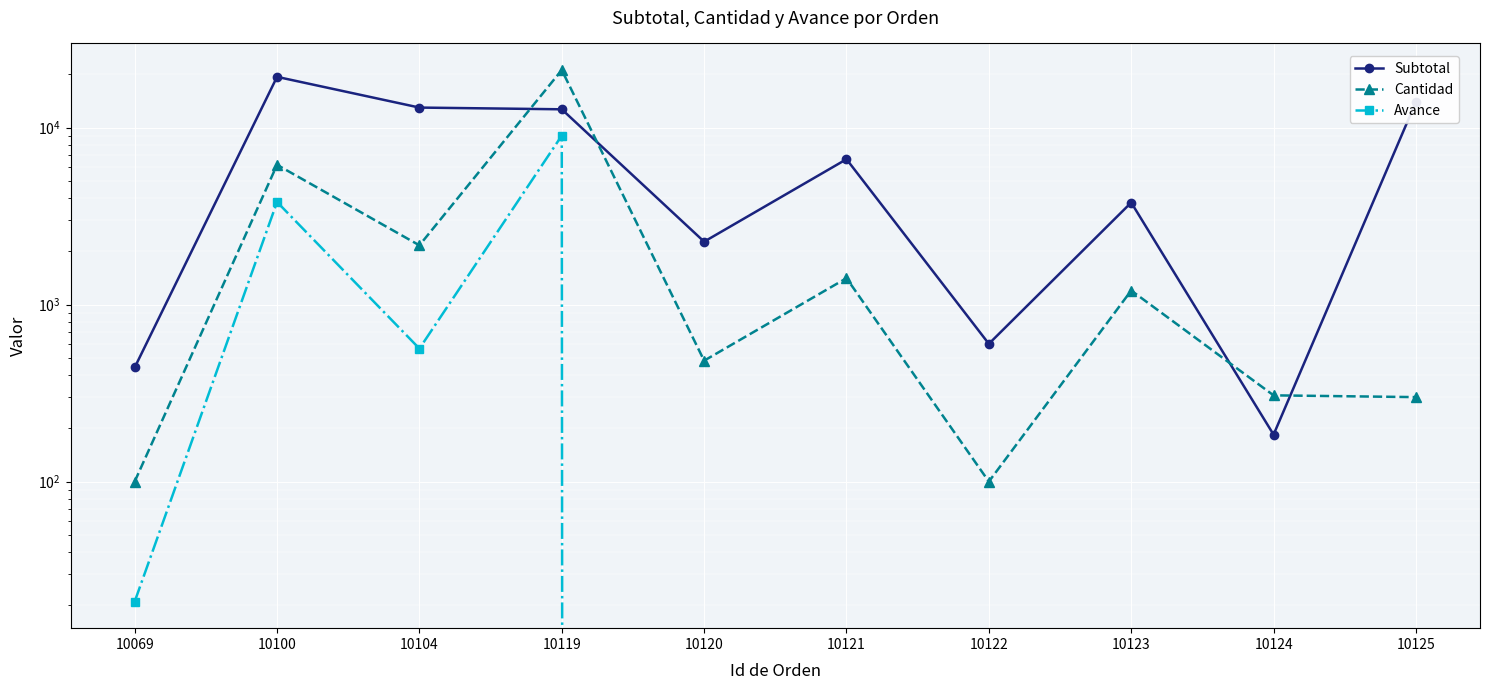

The Subtotal series shows 184.2 at 10124. True or false?

True